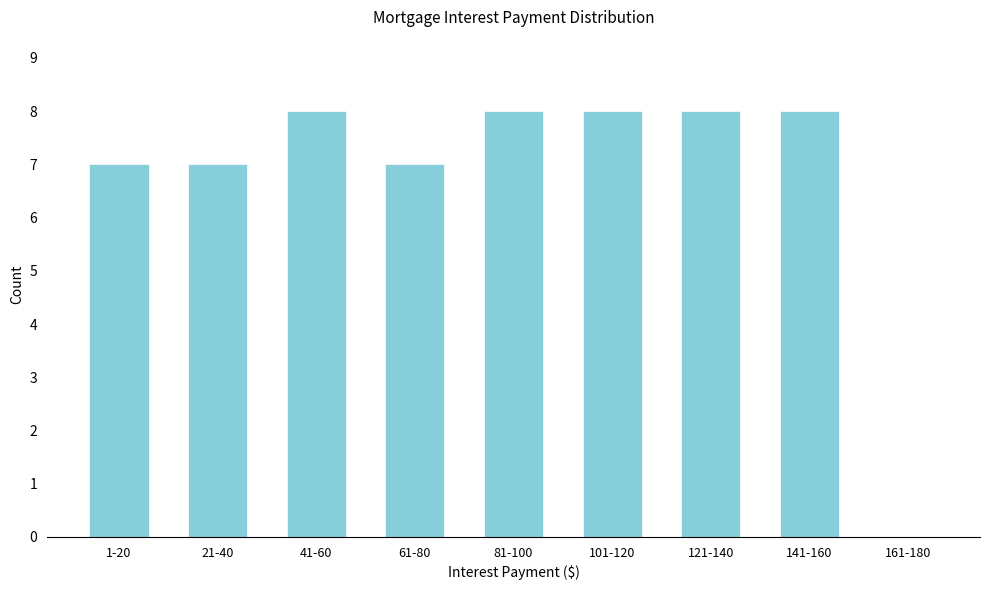

Reading left to right, list all the values displayed in this chart.

1-20=7	21-40=7	41-60=8	61-80=7	81-100=8	101-120=8	121-140=8	141-160=8	161-180=0